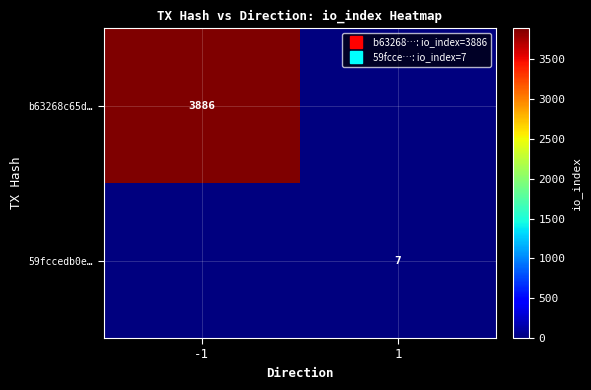

Which has a higher value, -1 or 1?

-1